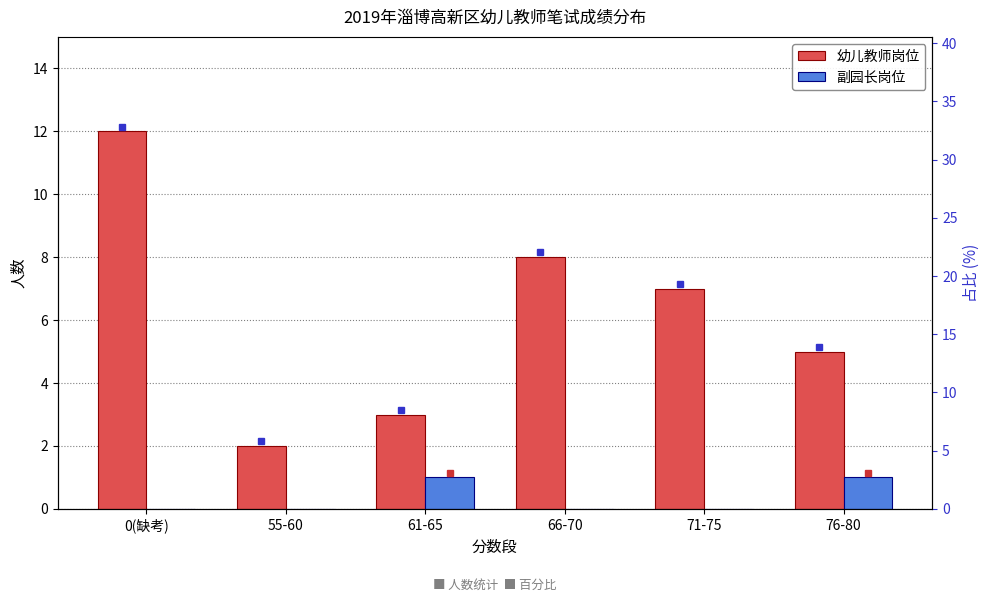

How many values in 副园长岗位 are above zero?

2